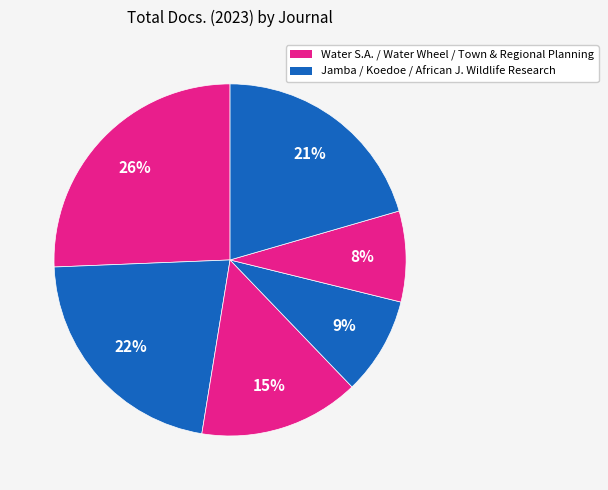

How many segments does this pie chart have?

6